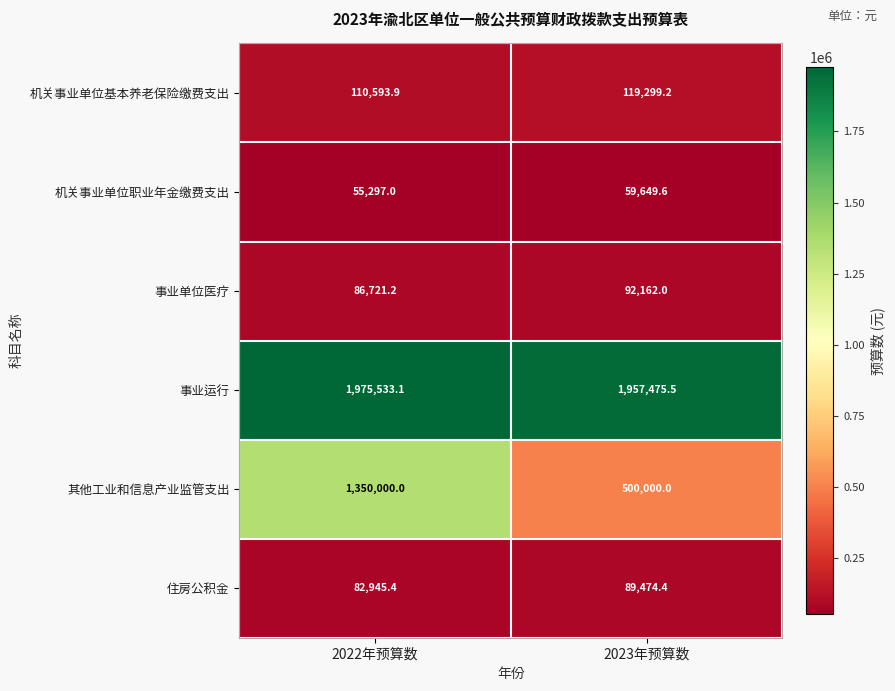

What is the total value across all series at 2022年预算数?

3661090.6